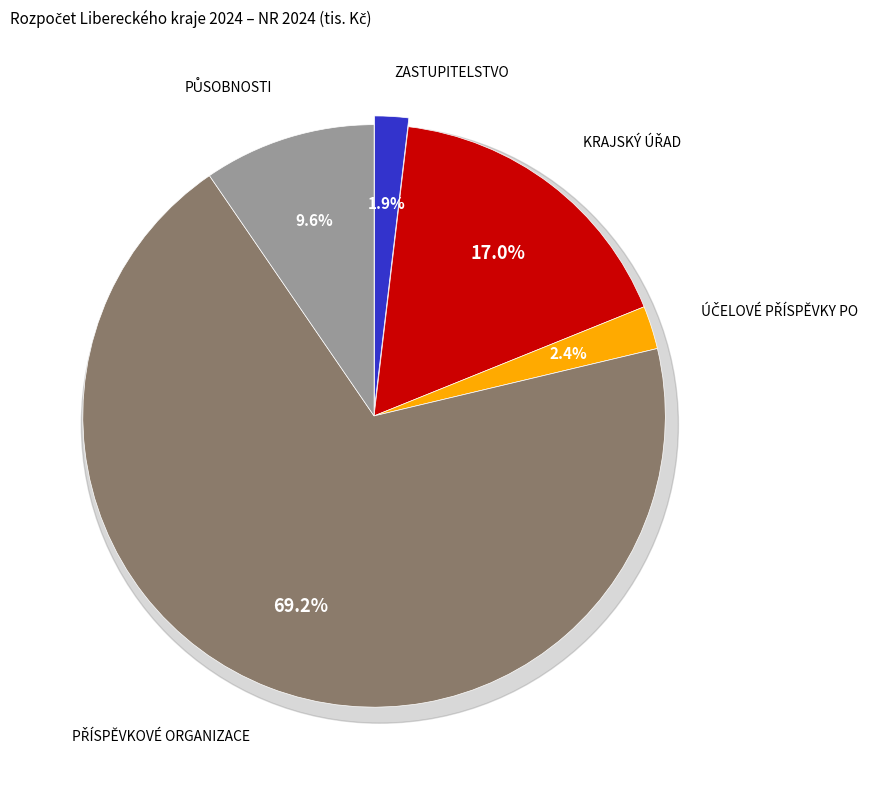

What is the change in value from KRAJSKÝ ÚŘAD to PŘÍSPĚVKOVÉ ORGANIZACE?

+1211413.3